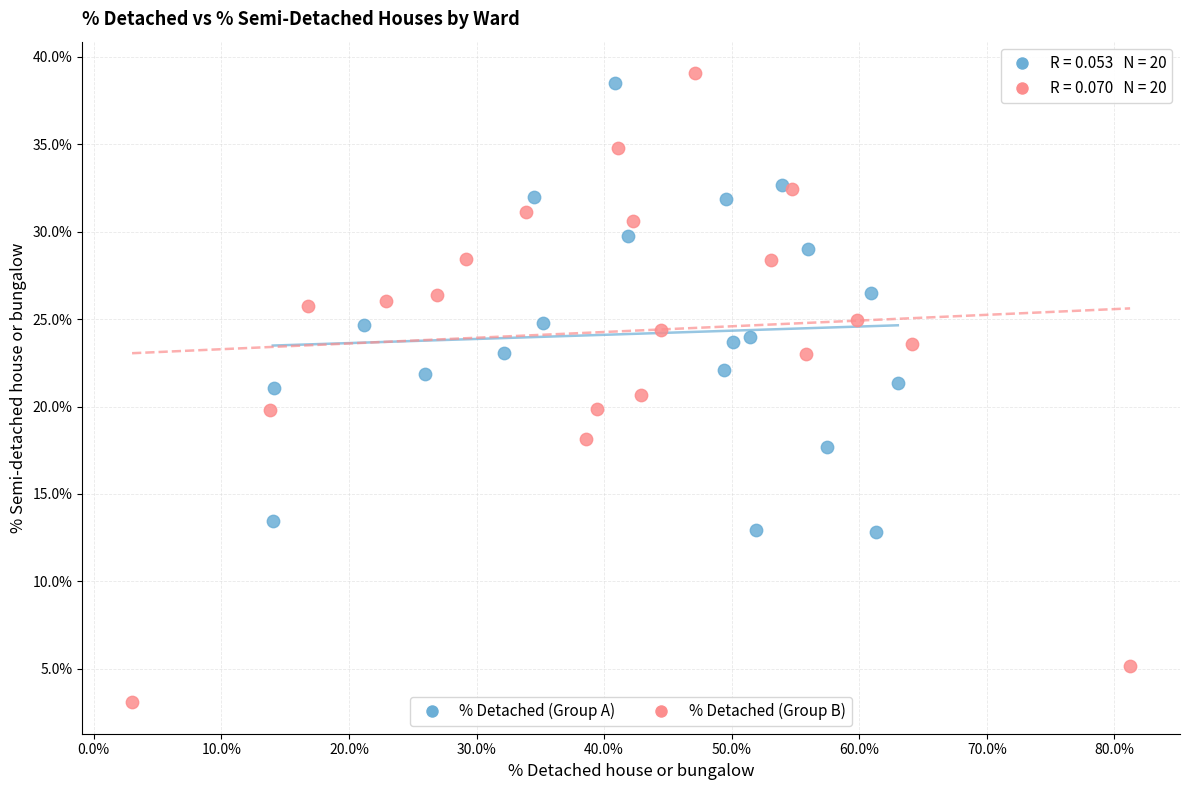

Which series contains the lowest Y value?

% Detached (Group B)